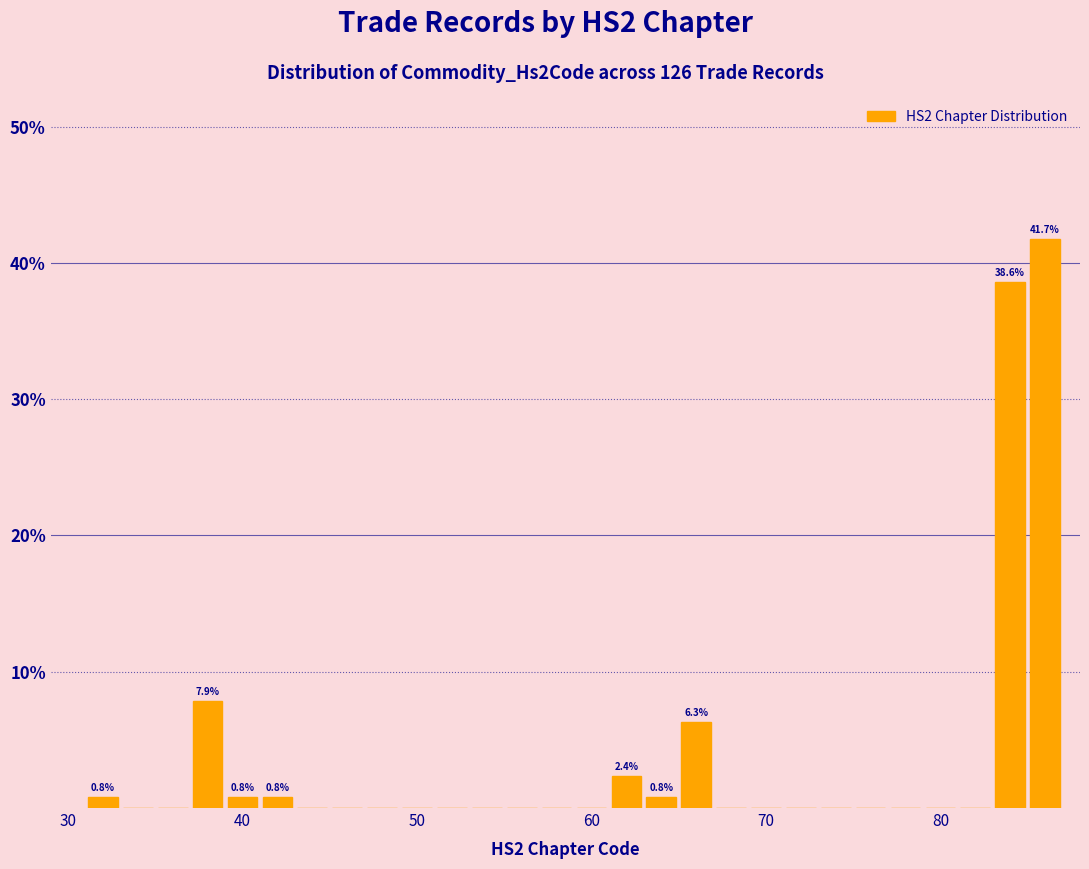

Around what value on the x-axis is the tallest bar? Give the approximate position of its centre, as read against the axis.

86